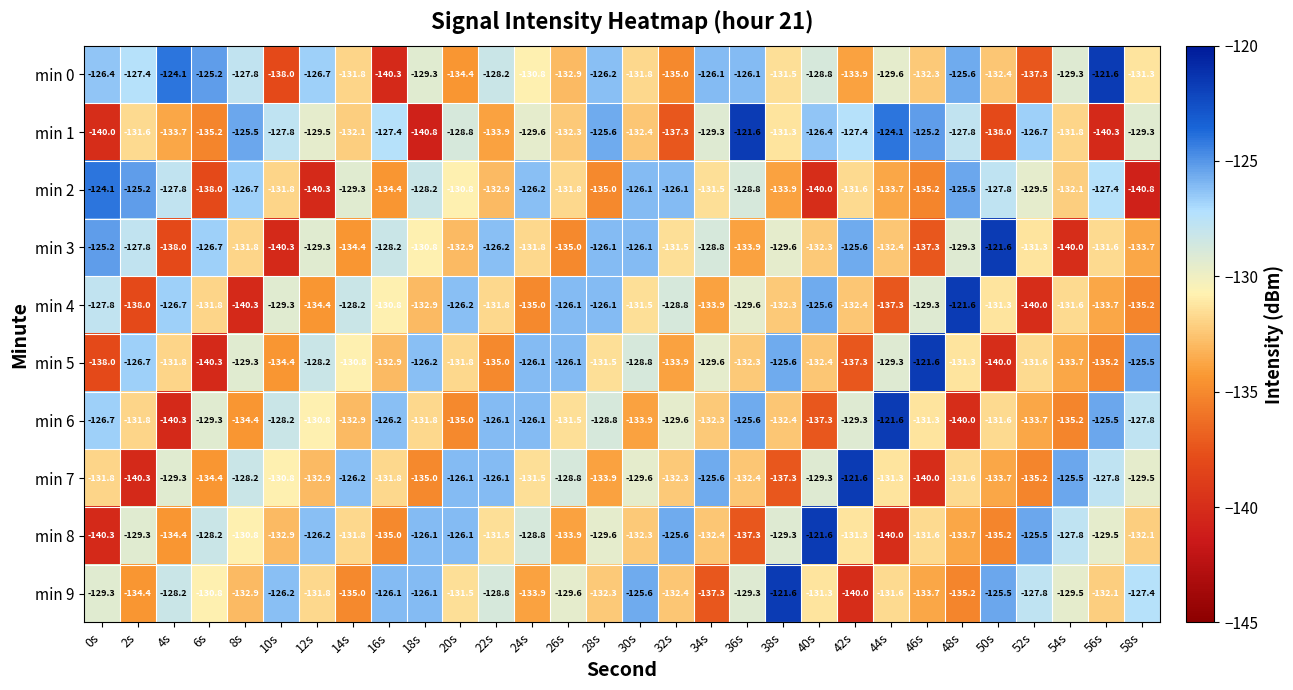

Rank the series at 52s from highest to lowest value.

min 8, min 1, min 9, min 2, min 3, min 5, min 6, min 7, min 0, min 4